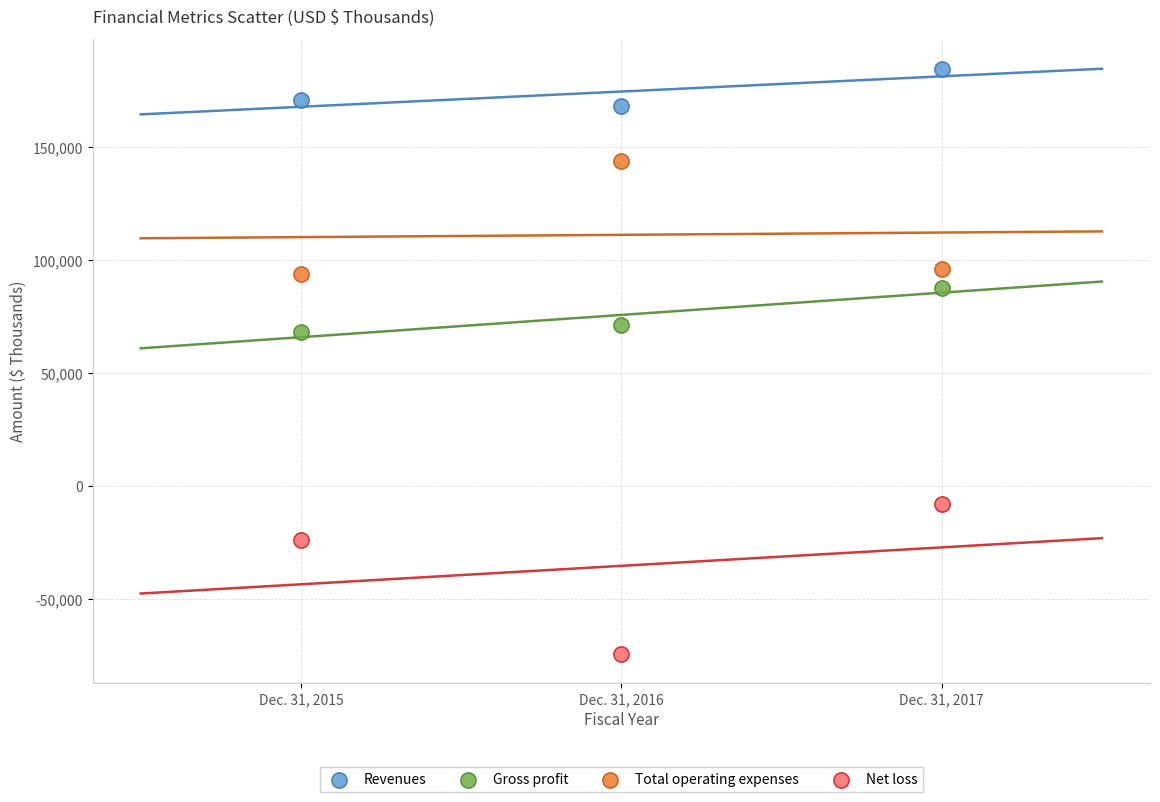

Which series has the largest Y range (max minus min)?

Net loss